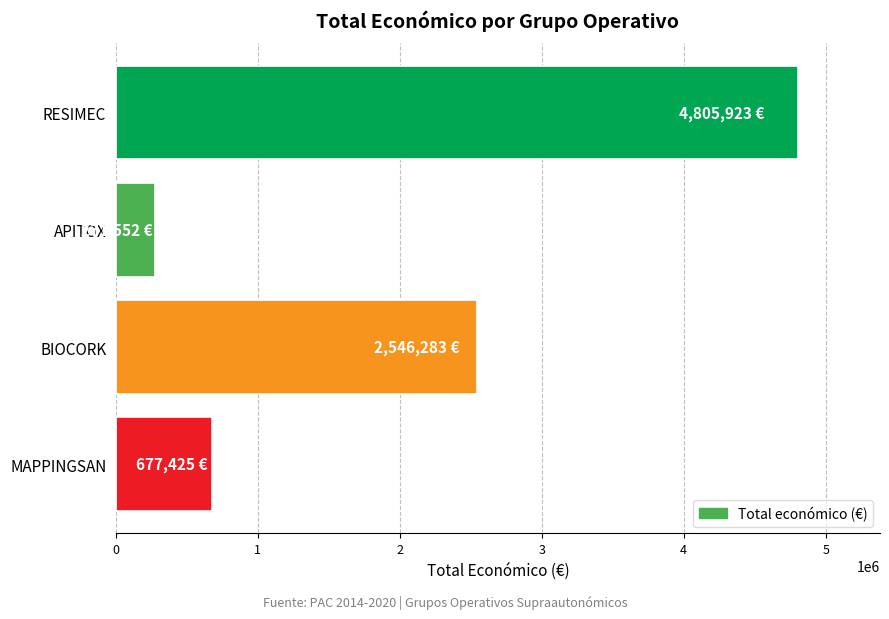

Is it true that the value at BIOCORK is 1196681?

False